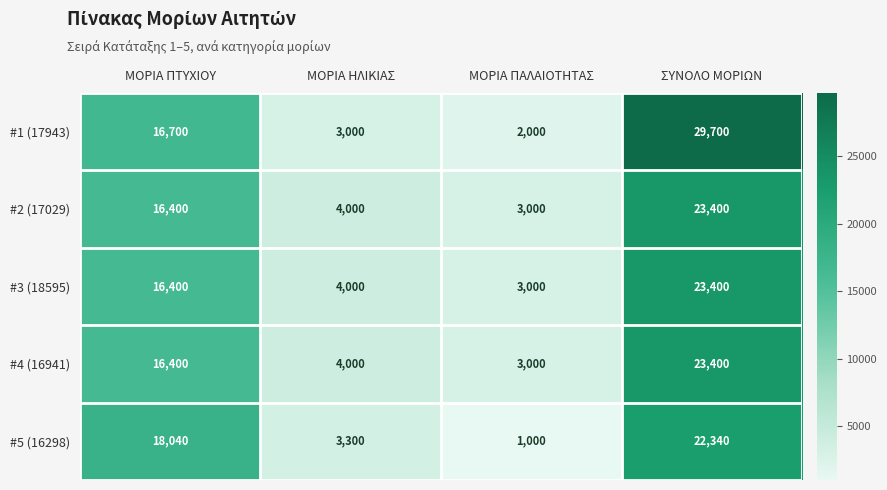

The #5 (16298) series shows 18040 at ΜΟΡΙΑ ΠΤΥΧΙΟΥ. True or false?

True